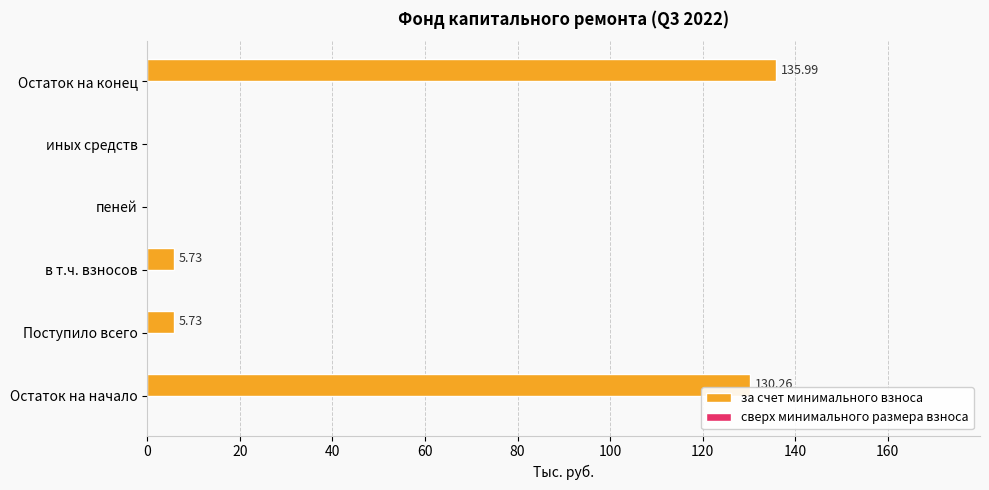

What is the ratio of the value at в т.ч. взносов to the value at Поступило всего?

1.0